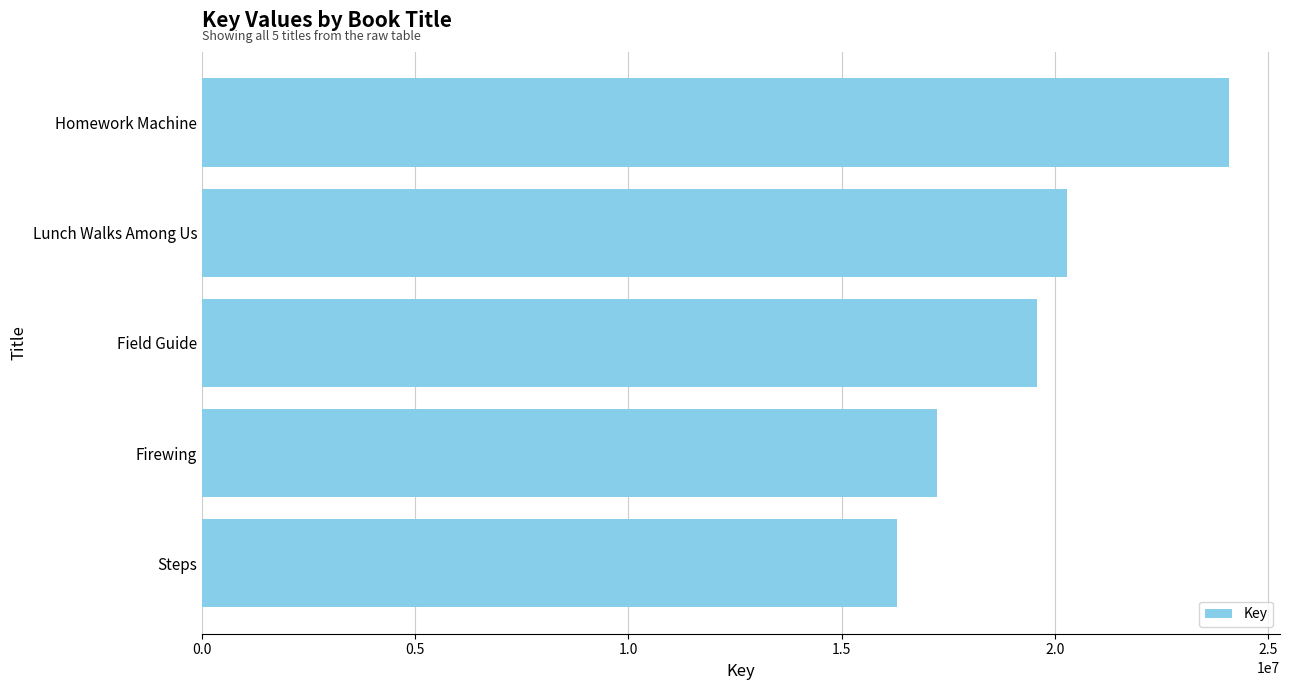

Reading bottom to top, what are all the values shown in this chart?

16299135	17247917	19580500	20280654	24080699